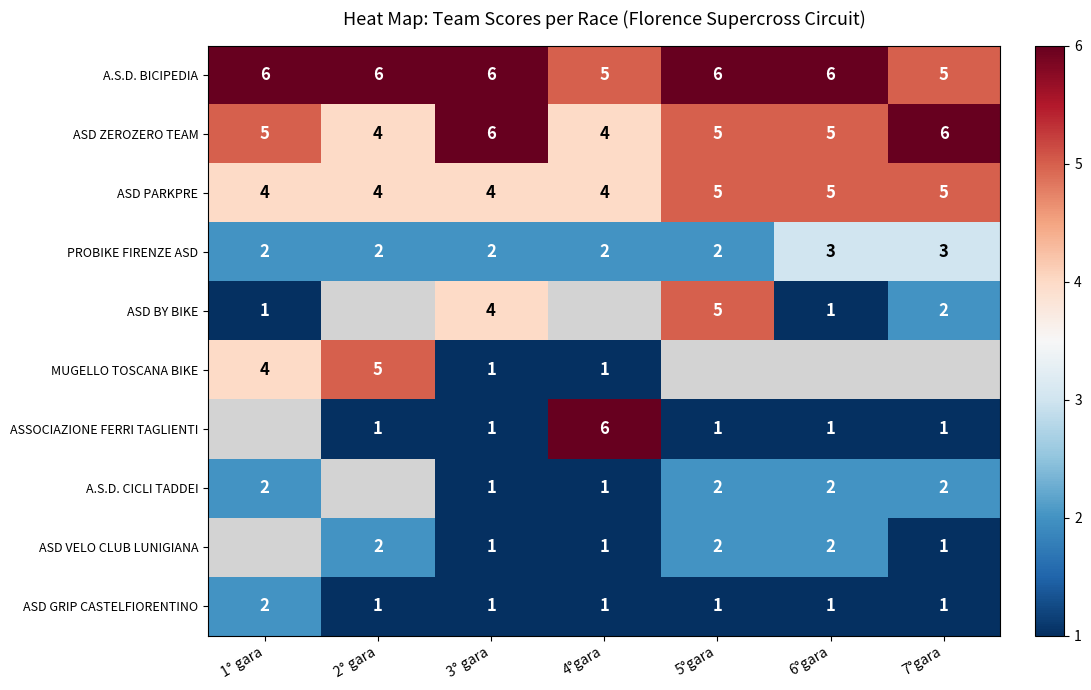

Which has a higher value, 3° gara or 1° gara?

3° gara